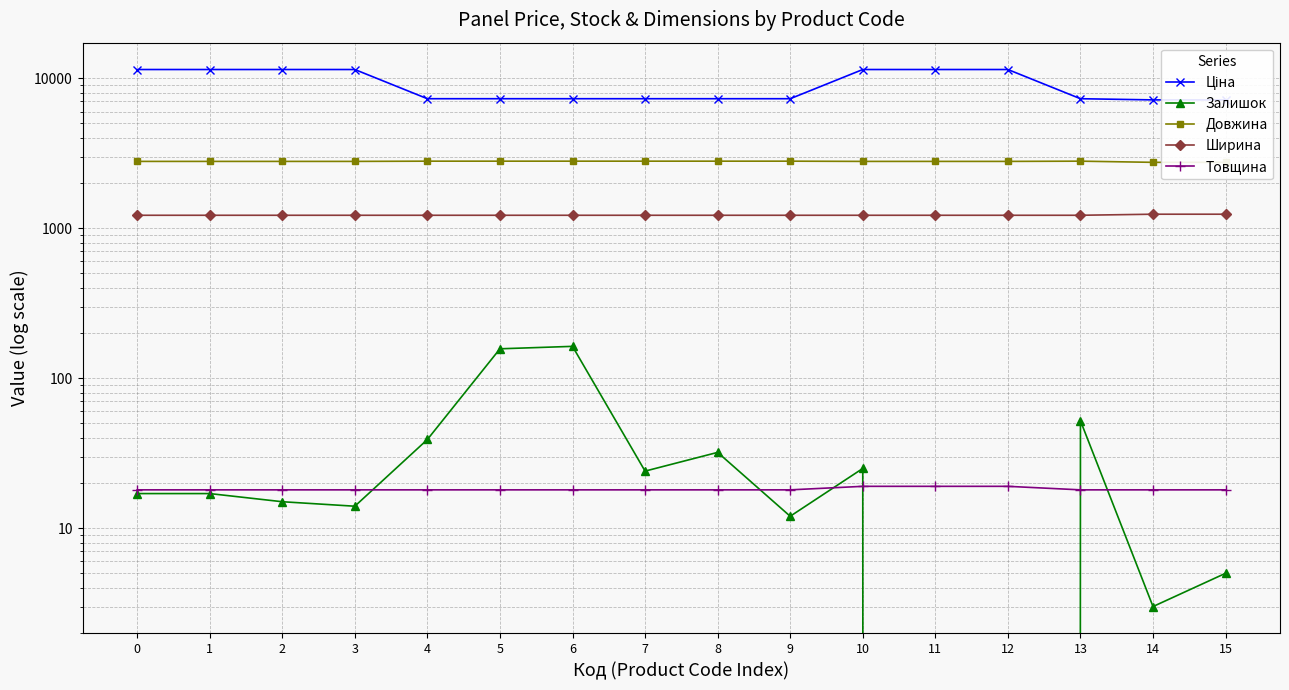

How many categories are shown in the chart?

16